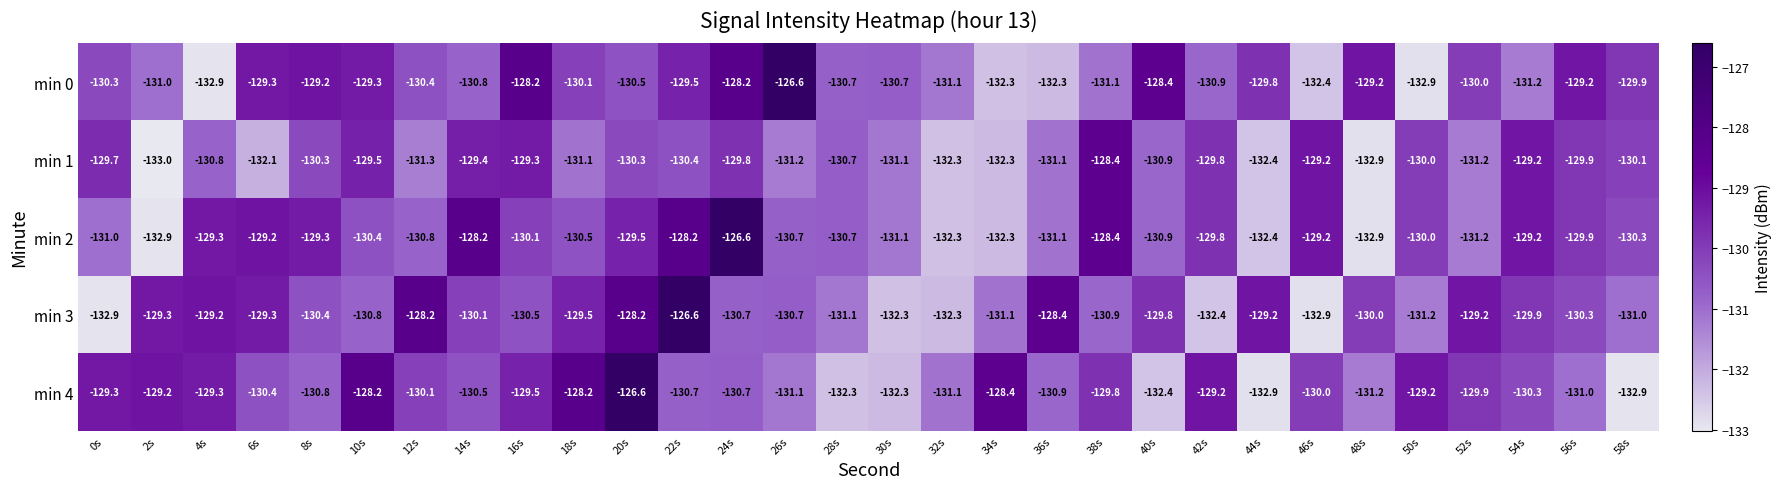

Rank the series at 20s from lowest to highest value.

min 0, min 1, min 2, min 3, min 4